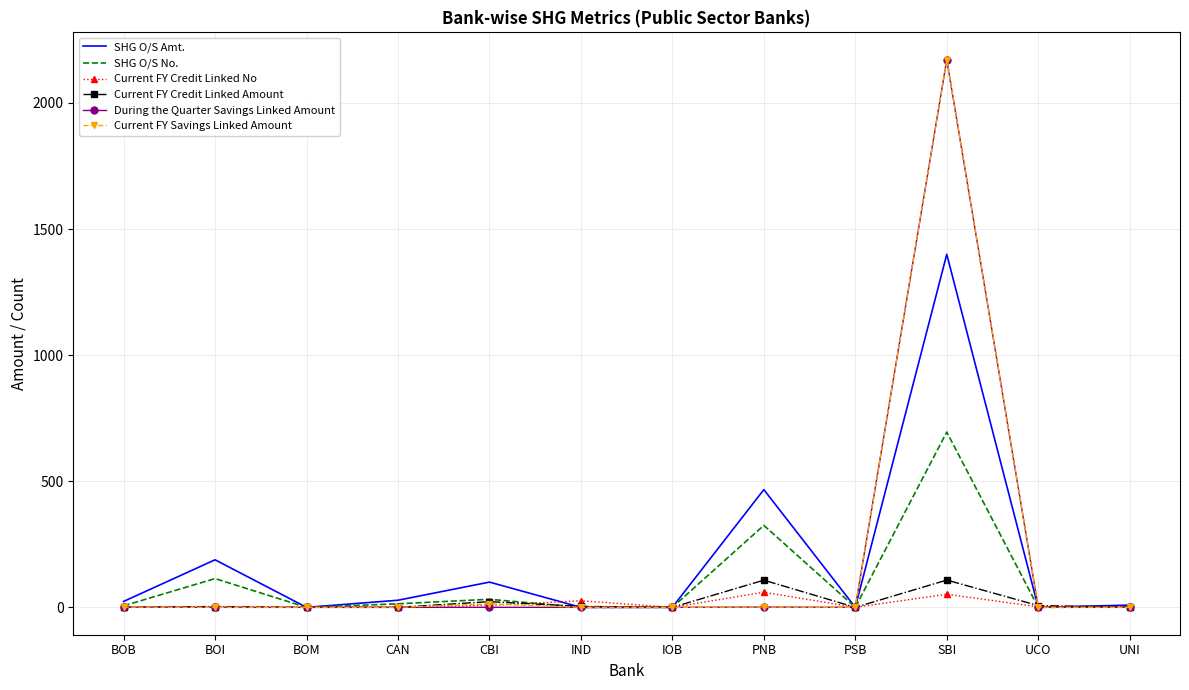

Which category has the highest value across all series?

SBI